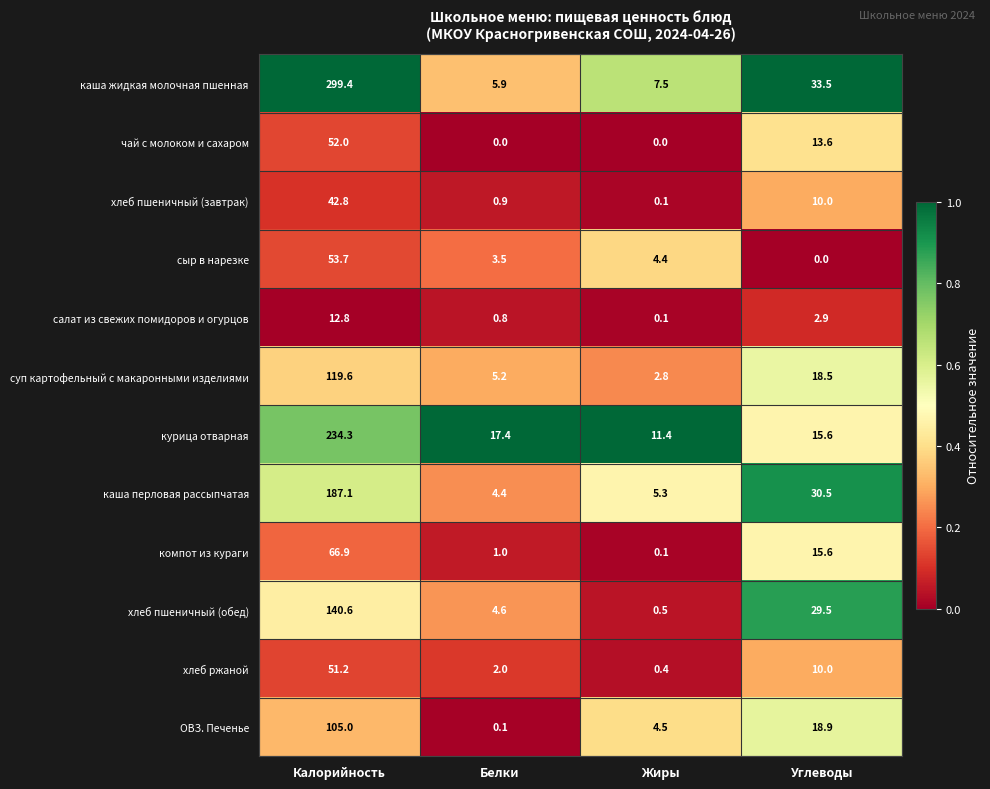

At how many categories does at least one series exceed 0?

4